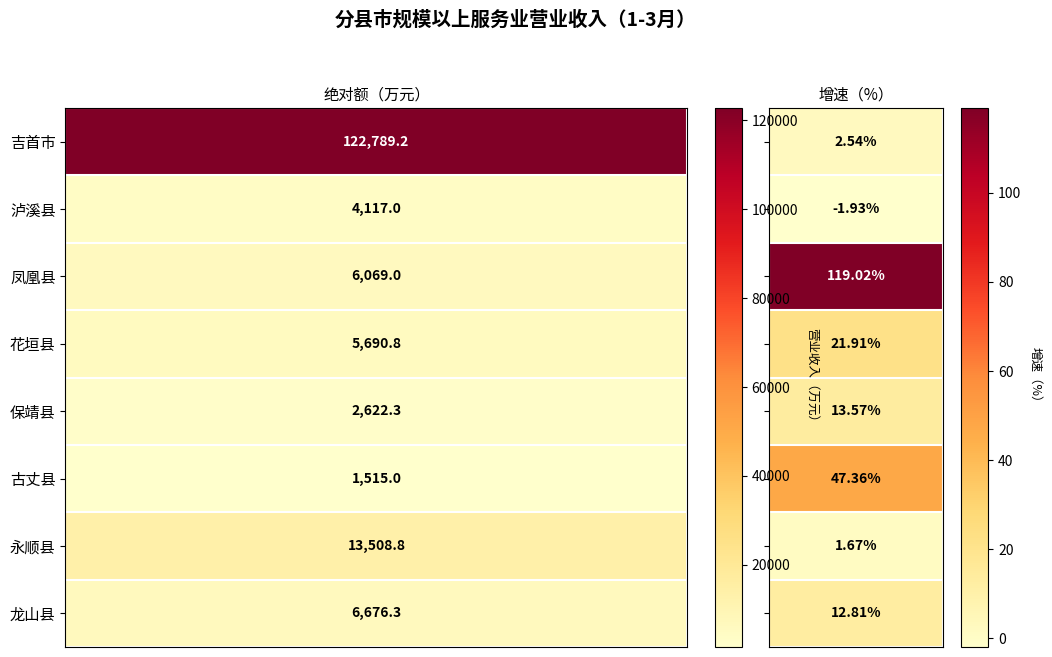

Which series changed the most between 泸溪县 and 永顺县?

绝对额（万元）